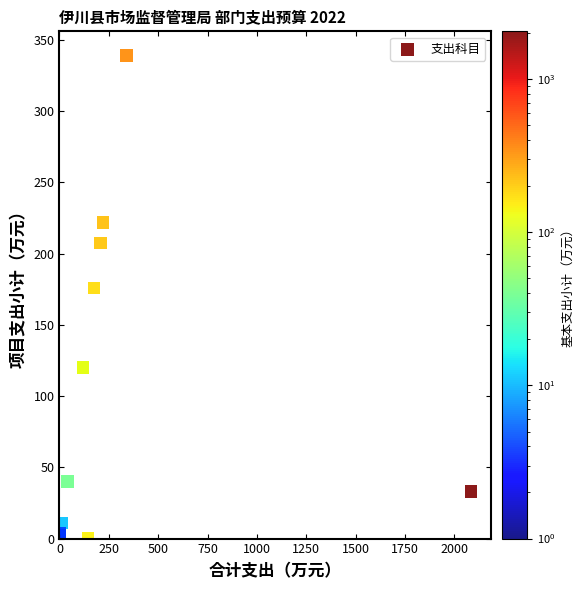

What Y value in the scatter plot is closest to 169?

175.8